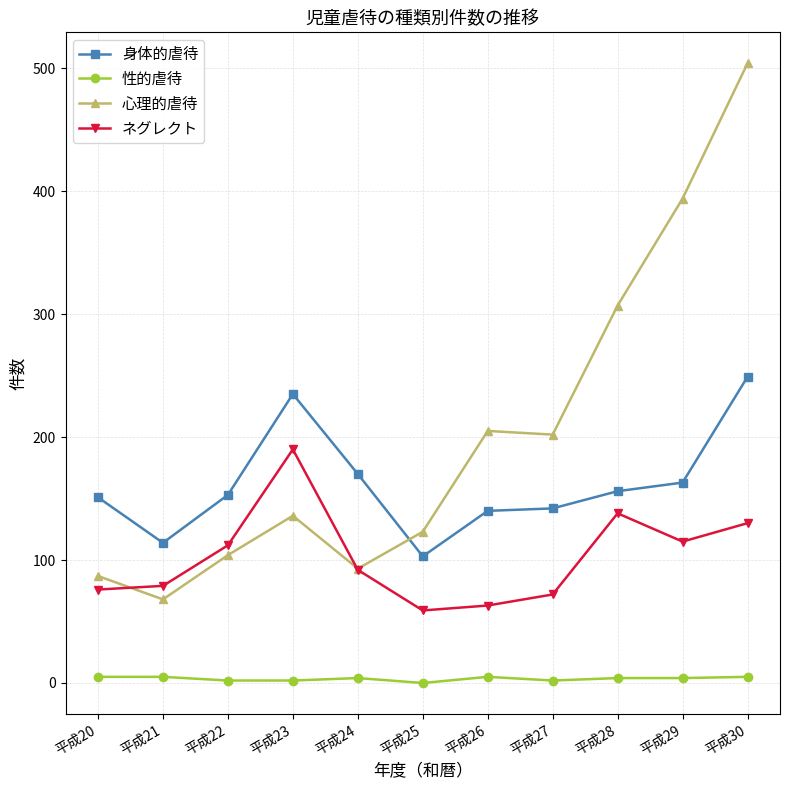

What is the average value of the 身体的虐待 series?

161